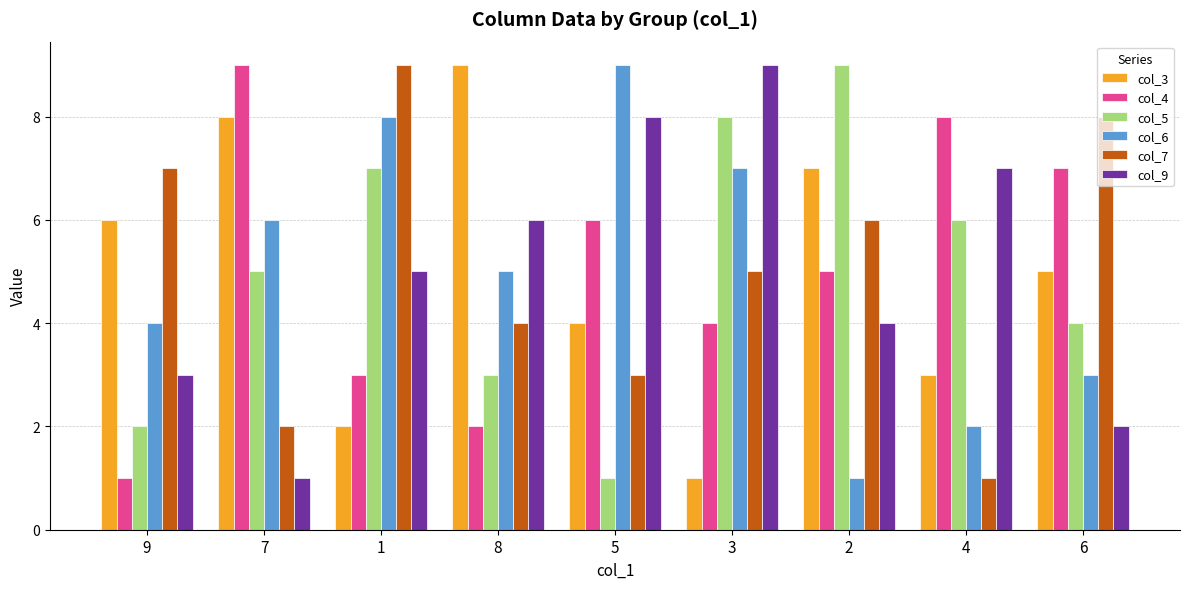

What are all the series names shown in the legend?

col_3, col_4, col_5, col_6, col_7, col_9